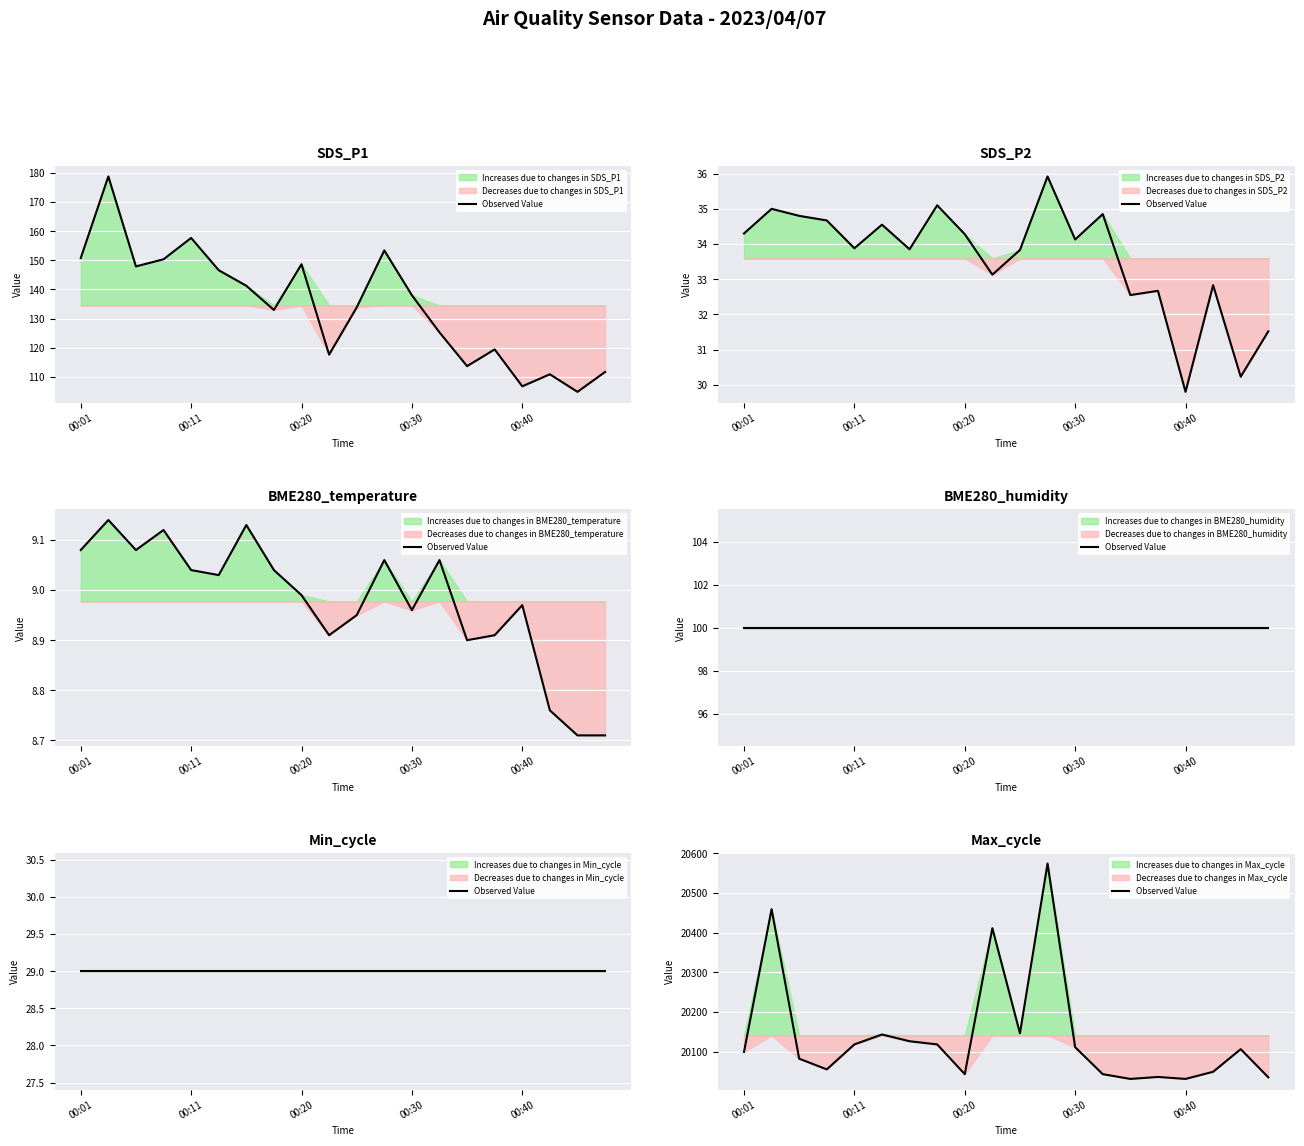

Reading left to right, list all the values displayed in this chart.

20099	20459	20082	20055	20118	20143	20126	20118	20043	20411	20146	20574	20111	20043	20031	20036	20031	20049	20106	20035